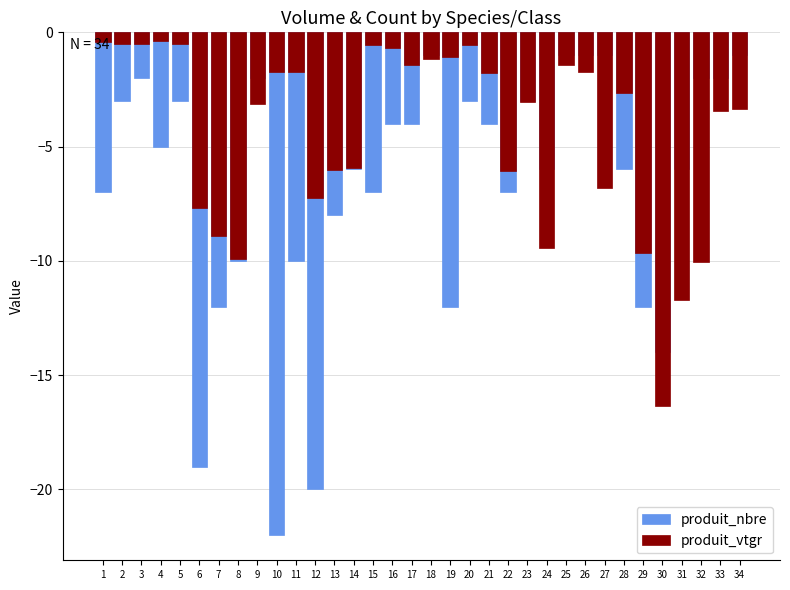

Is the value of produit_vtgr at 26 greater than the value of produit_nbre at 27?

No